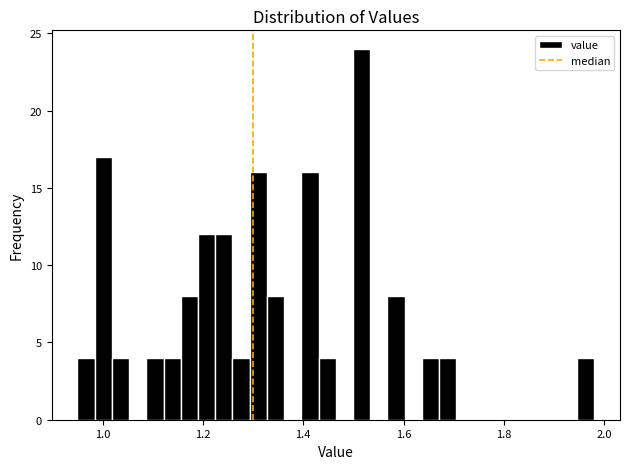

Around what value on the x-axis is the tallest bar? Give the approximate position of its centre, as read against the axis.

1.52